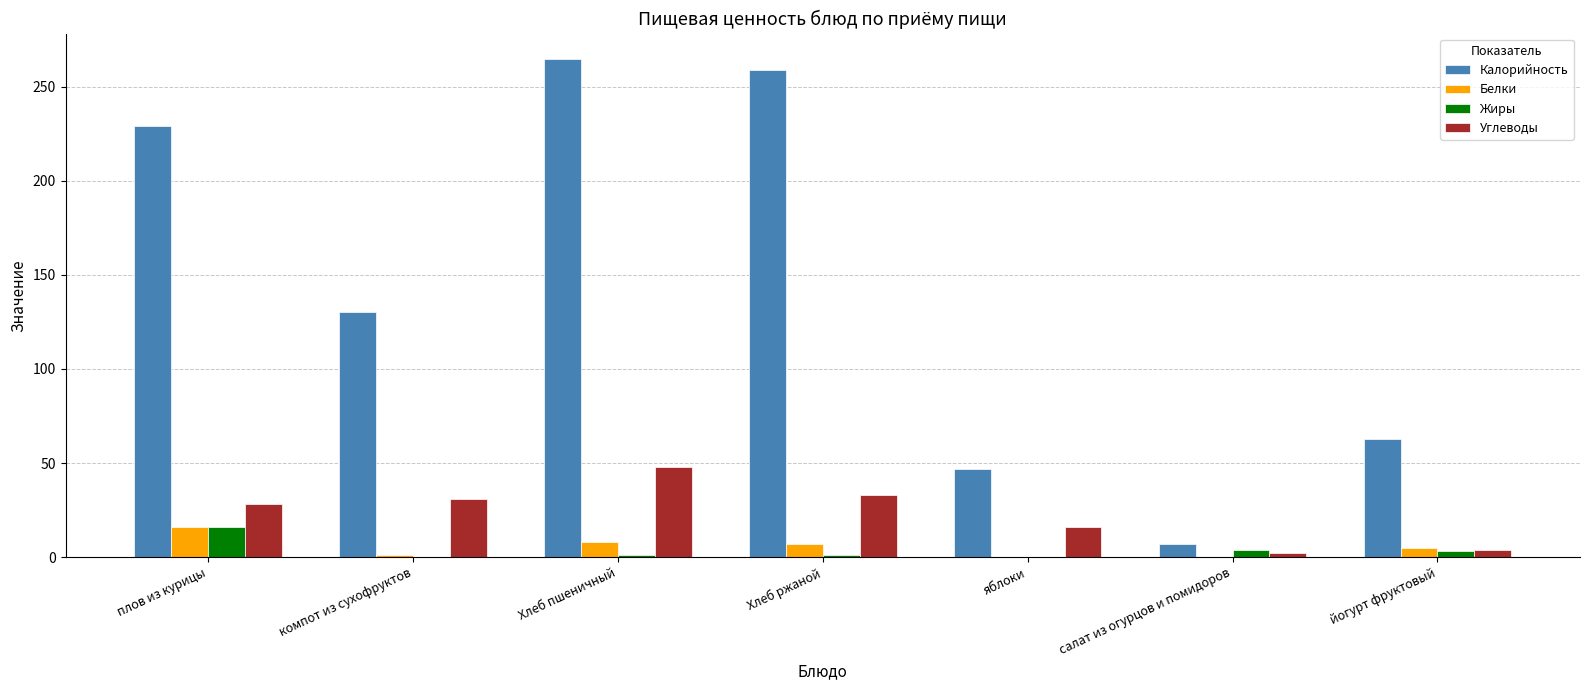

Where is Калорийность nearest to the value 136?

компот из сухофруктов